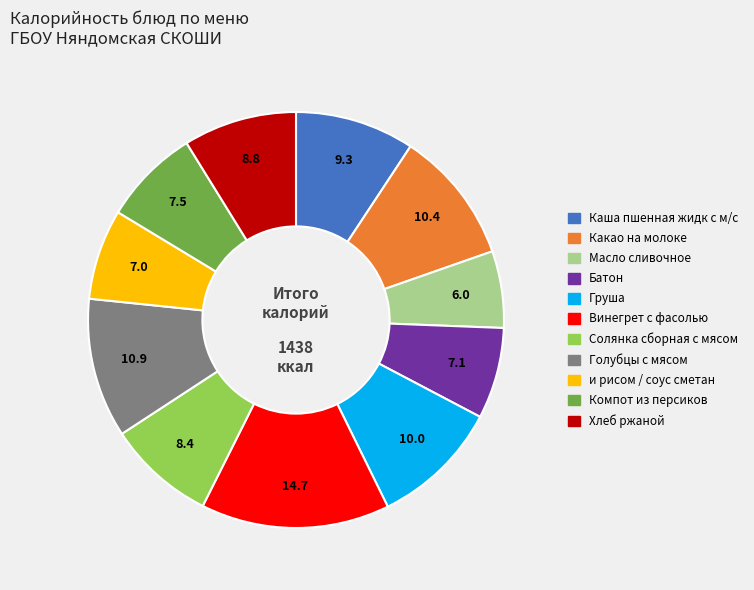

Which slice is the smallest?

Масло сливочное